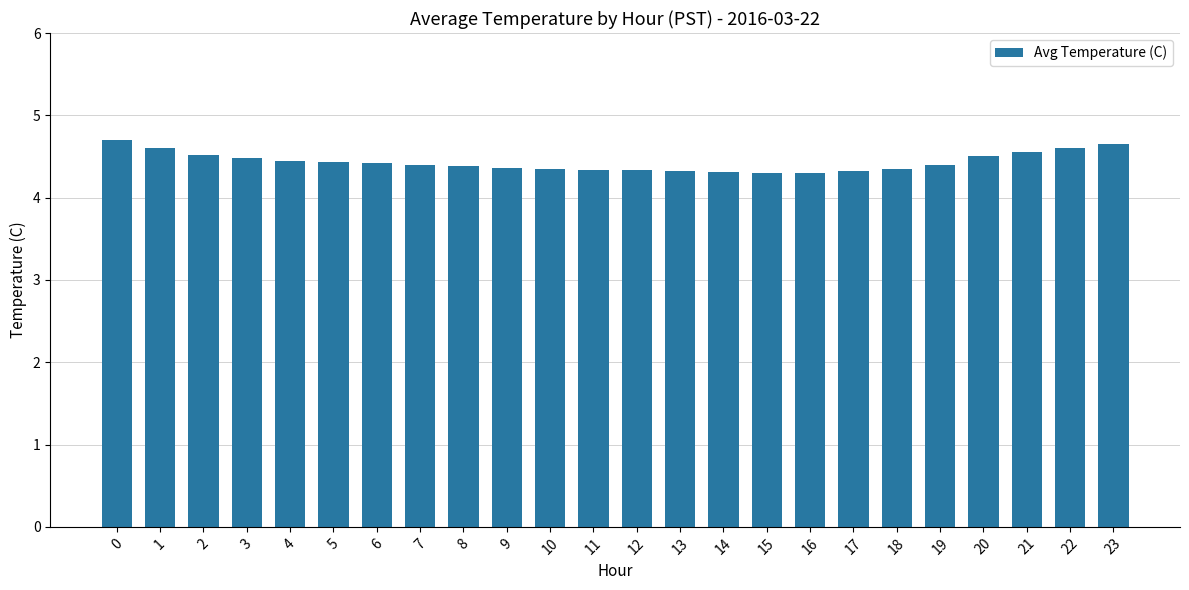

Count the values in the range 4 to 5.

24